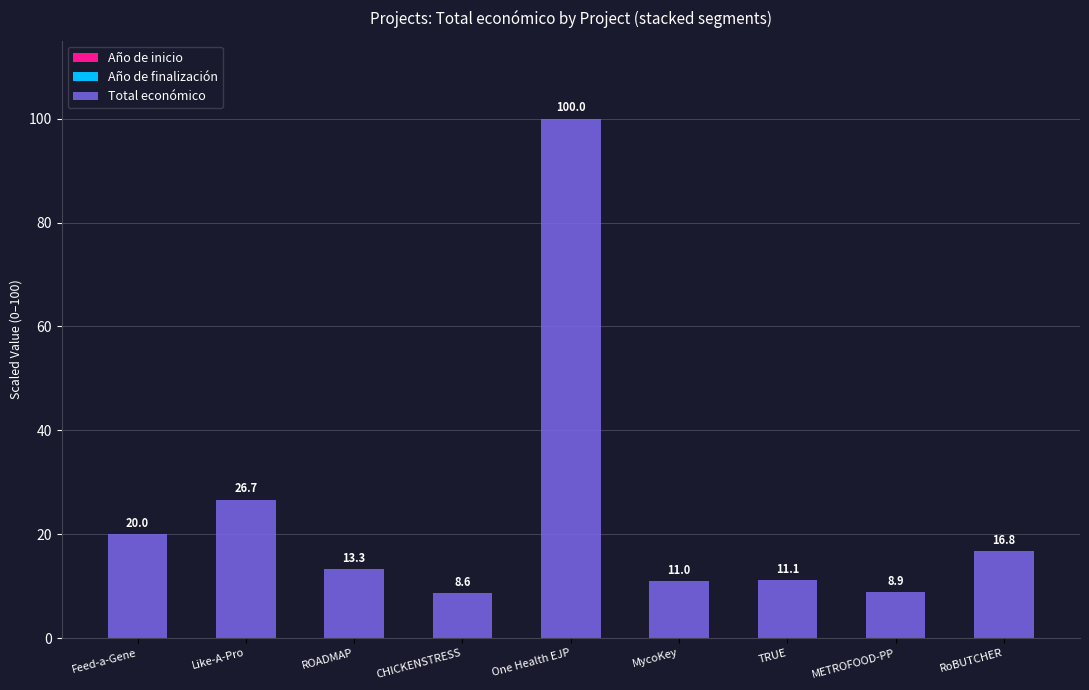

At which category is the sum across all series the highest?

One Health EJP